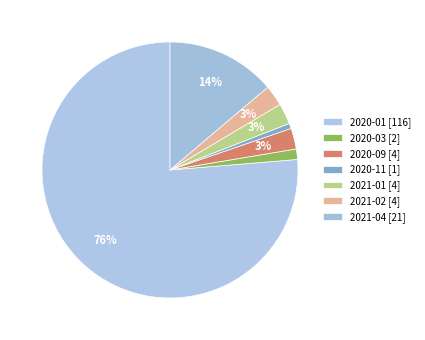

What is the majority slice?

2020-01